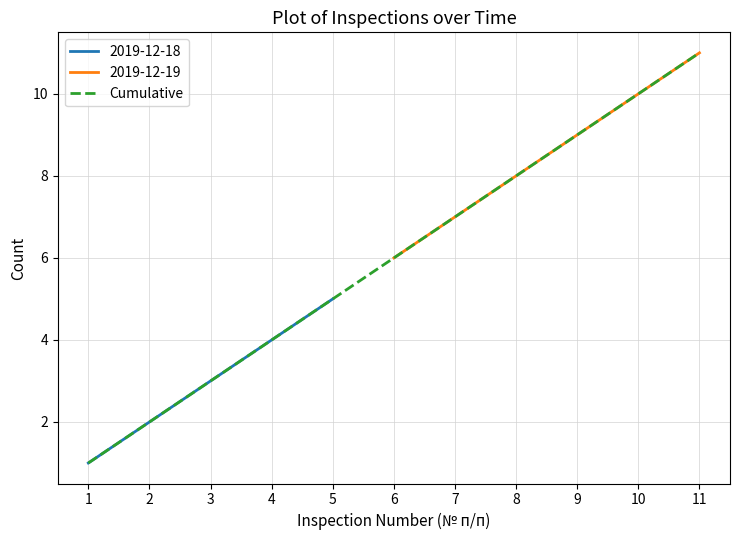

Reading left to right, what are all the values shown in this chart?

1	2	3	4	5	6	7	8	9	10	11